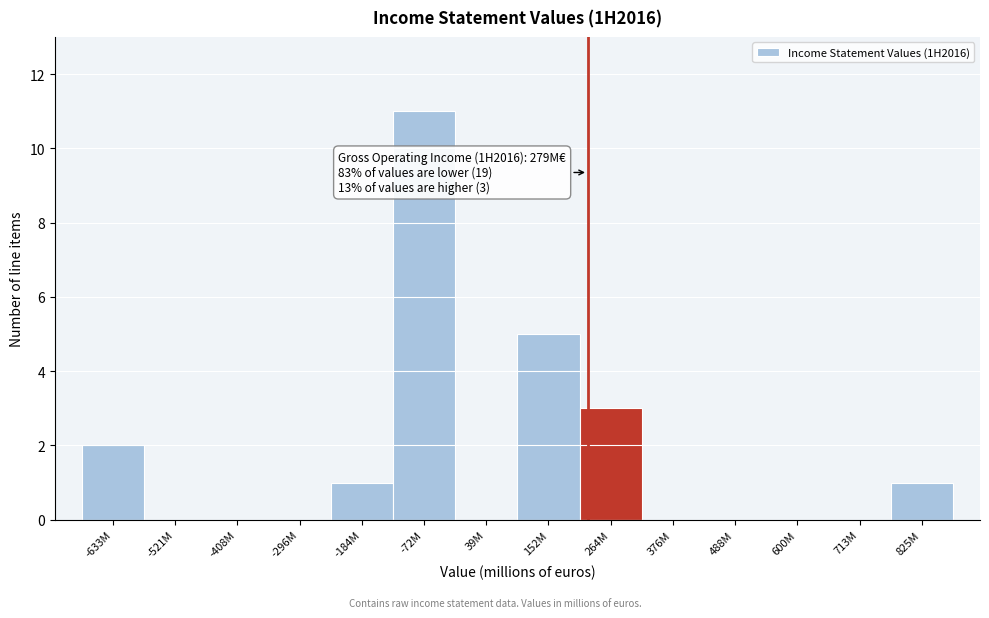

Reading left to right, list all the values displayed in this chart.

-633M=2	-521M=0	-408M=0	-296M=0	-184M=1	-72M=11	39M=0	152M=5	264M=3	376M=0	488M=0	600M=0	713M=0	825M=1